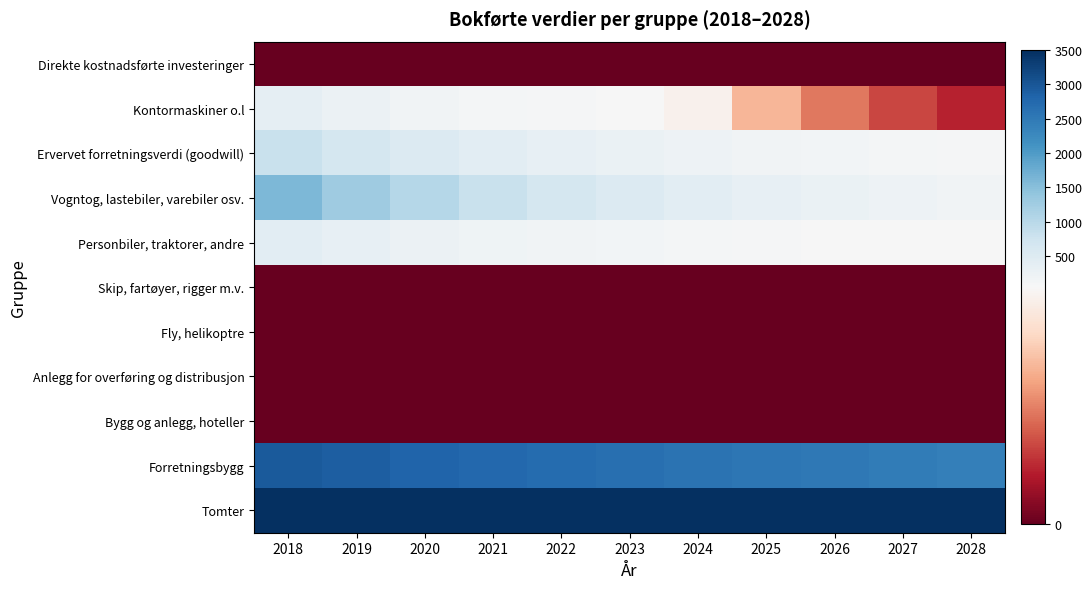

At 2021, list the series in order from largest to smallest.

Tomter, Forretningsbygg, Vogntog, lastebiler, varebiler osv., Ervervet forretningsverdi (goodwill), Personbiler, traktorer, andre, Kontormaskiner o.l, Direkte kostnadsførte investeringer, Skip, fartøyer, rigger m.v., Fly, helikoptre, Anlegg for overføring og distribusjon, Bygg og anlegg, hoteller